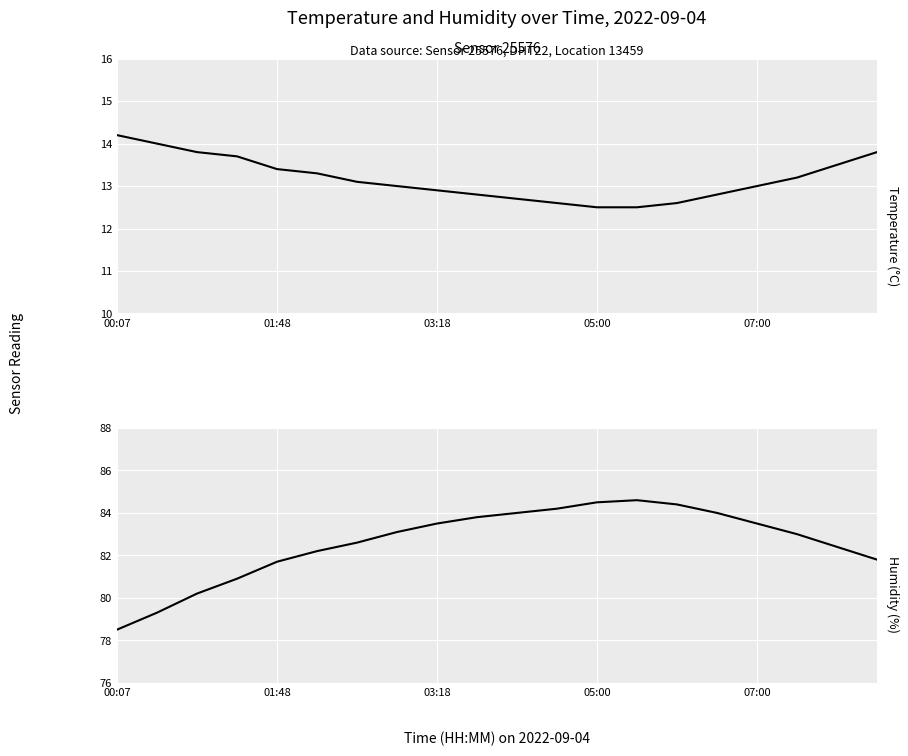

At 10, list the series in order from smallest to largest.

temperature, humidity